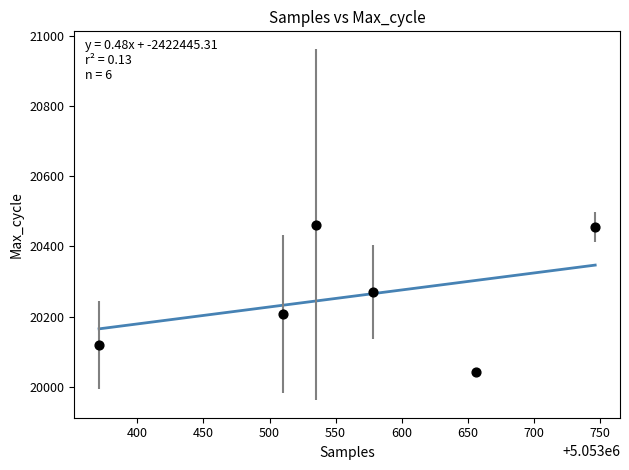

What is the average X value?

5053566.2